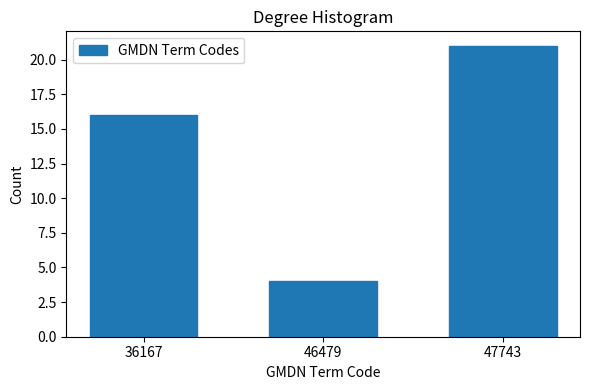

Reading right to left, list all the values displayed in this chart.

21	4	16